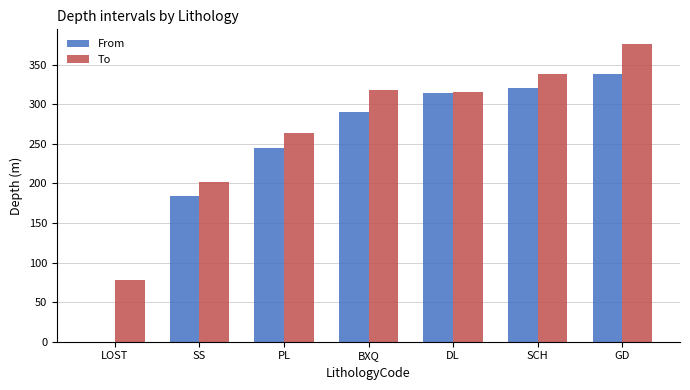

What value does the From series have at PL?

244.6